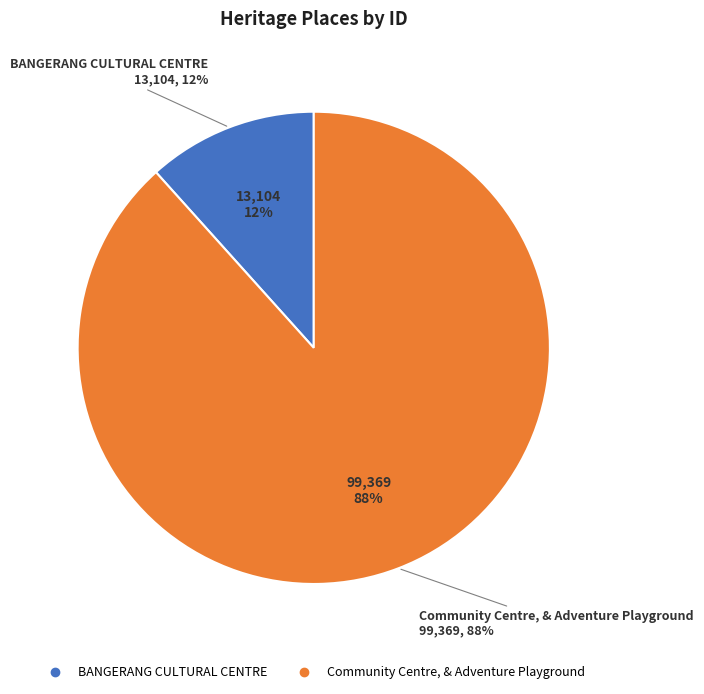

Do Community Centre, & Adventure Playground and BANGERANG CULTURAL CENTRE together represent more than half of the pie?

Yes